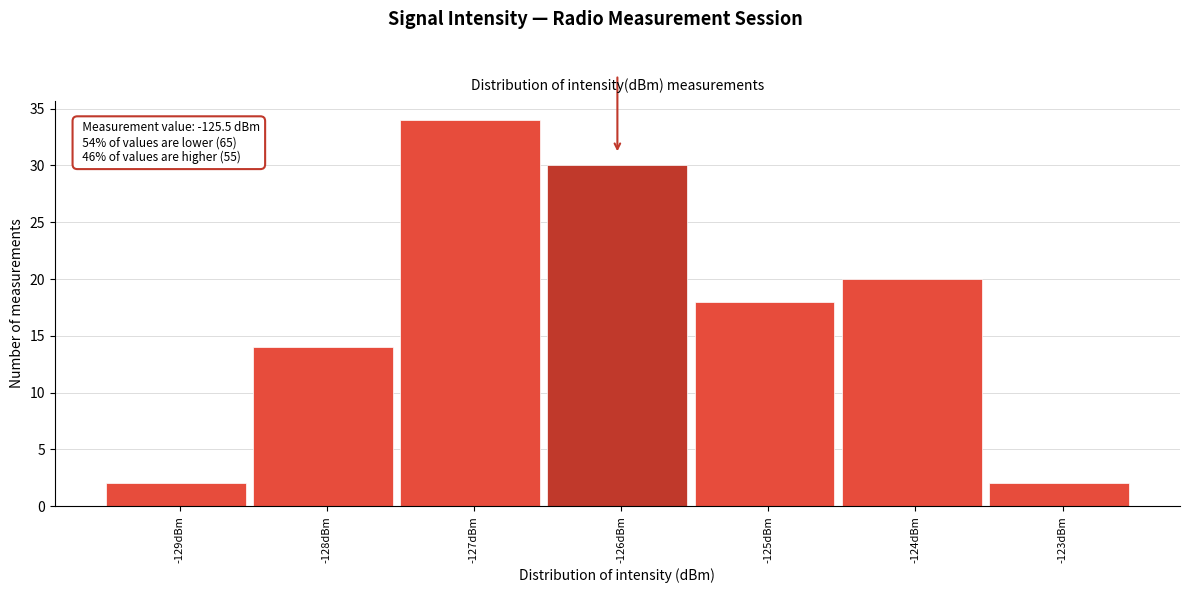

Reading left to right, extract all data points from this chart.

2	14	34	30	18	20	2